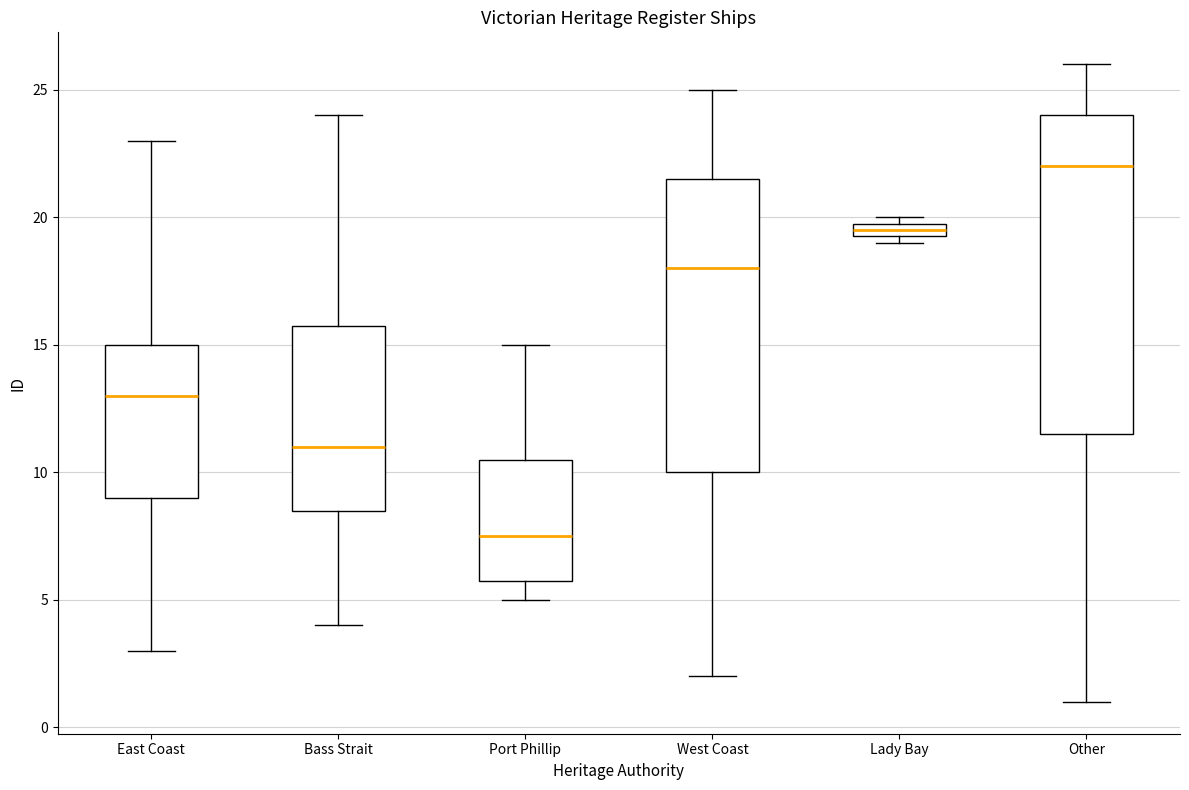

Comparing the boxes themselves (not the whiskers), which one is the tallest?

Other